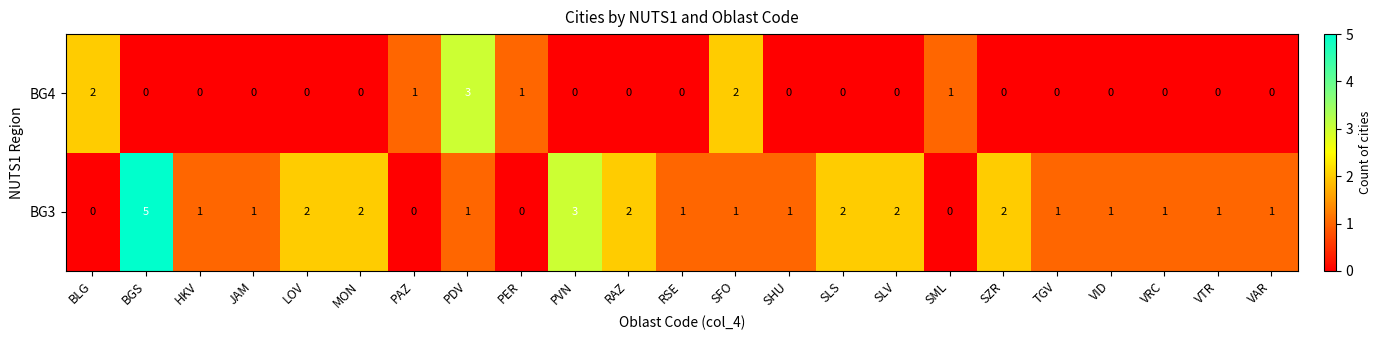

How many BG4 values are between 0 and 1?

20